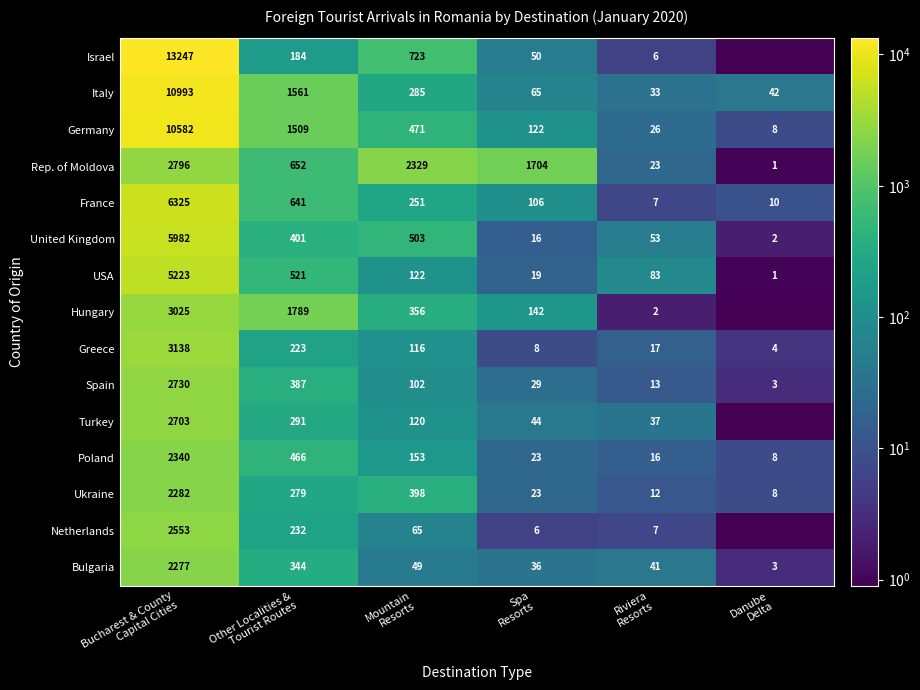

What is the sum of all Germany values?

12718.0